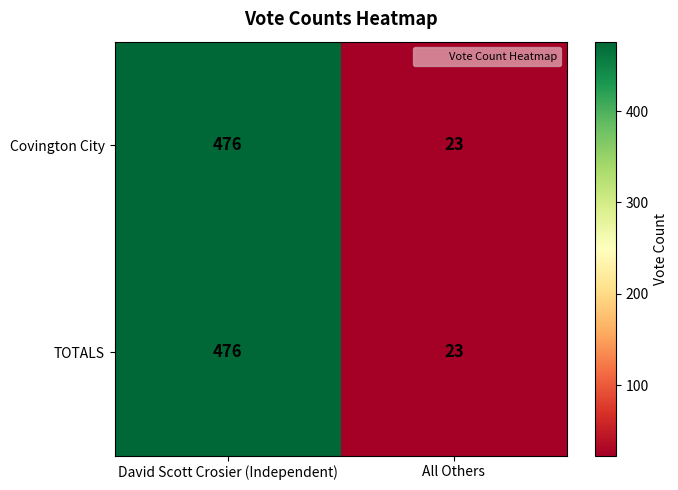

At which category is the sum across all series the highest?

David Scott Crosier (Independent)